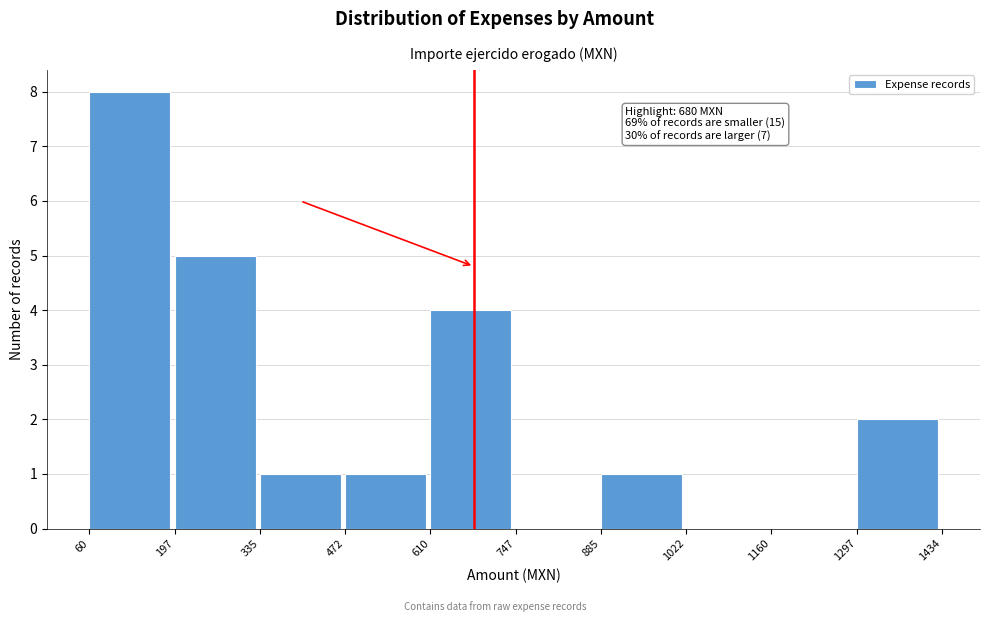

Over which range of the x-axis is the bar tallest?

60 to 197